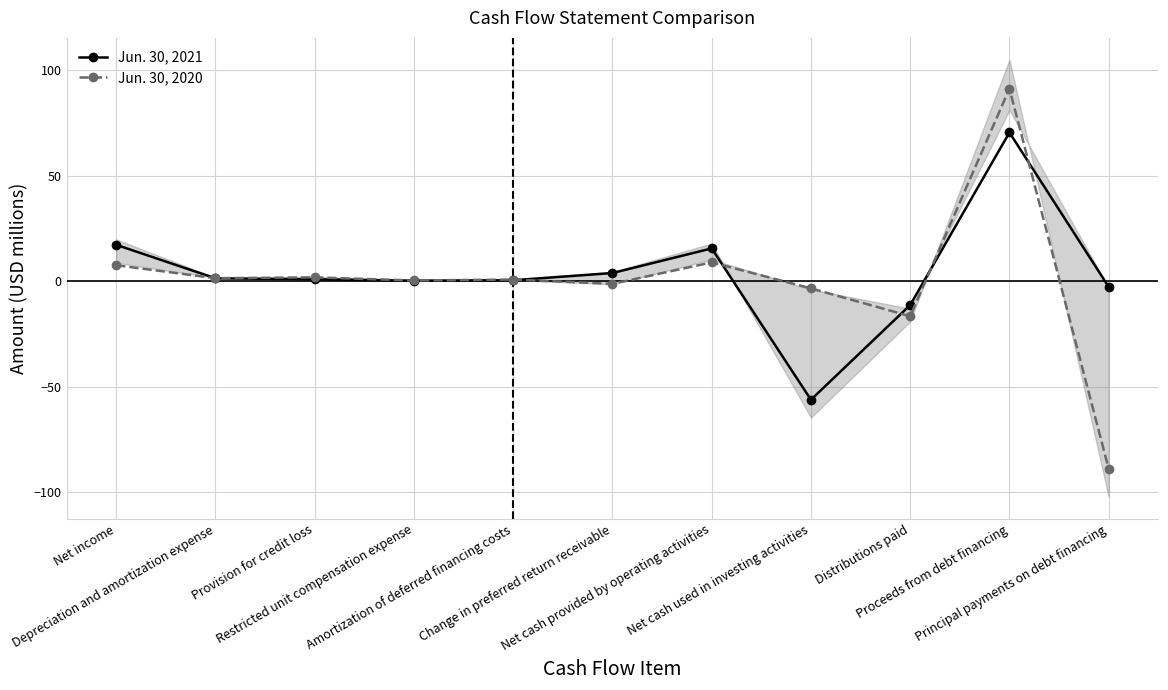

How many negative values does the Jun. 30, 2021 series have?

3